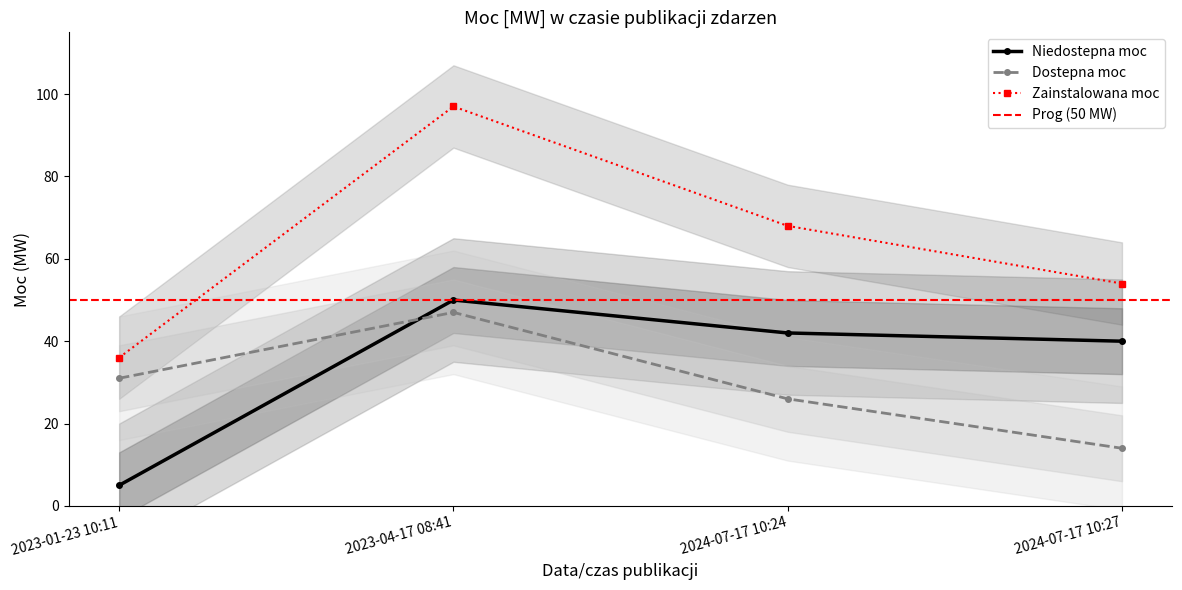

How many interior local peaks does the Zainstalowana moc series have?

1